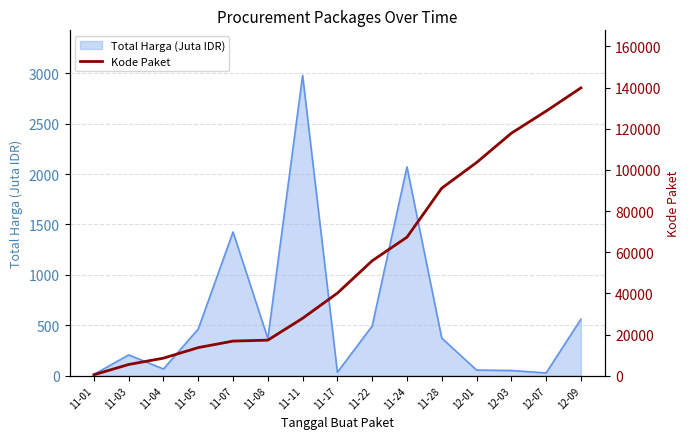

Does the chart display data point markers on the line(s)?

No